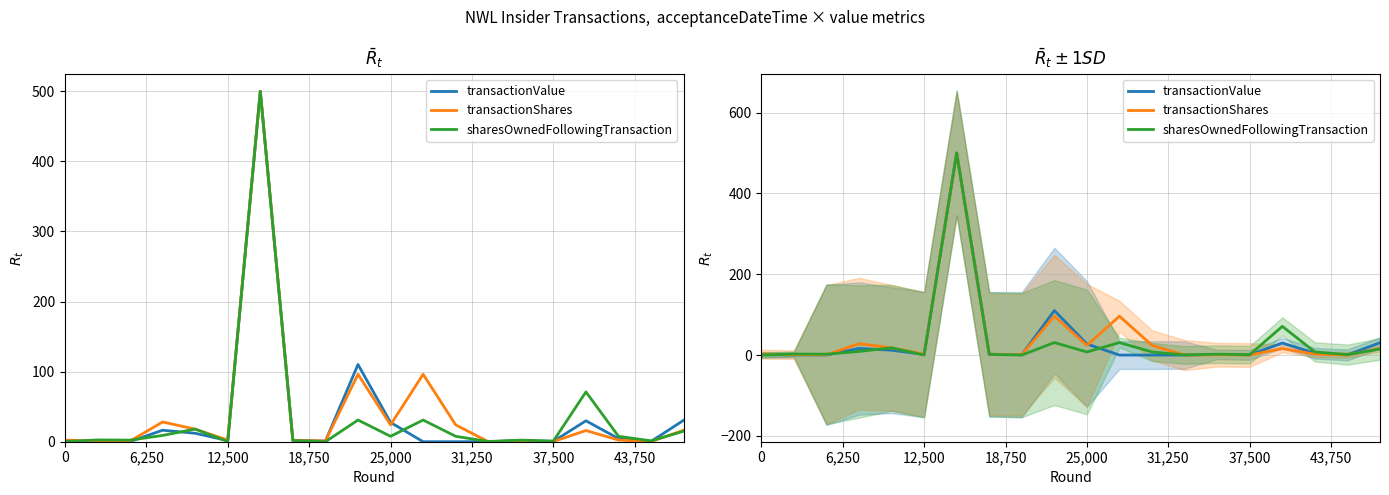

Where is the first local minimum for sharesOwnedFollowingTransaction?

12,500